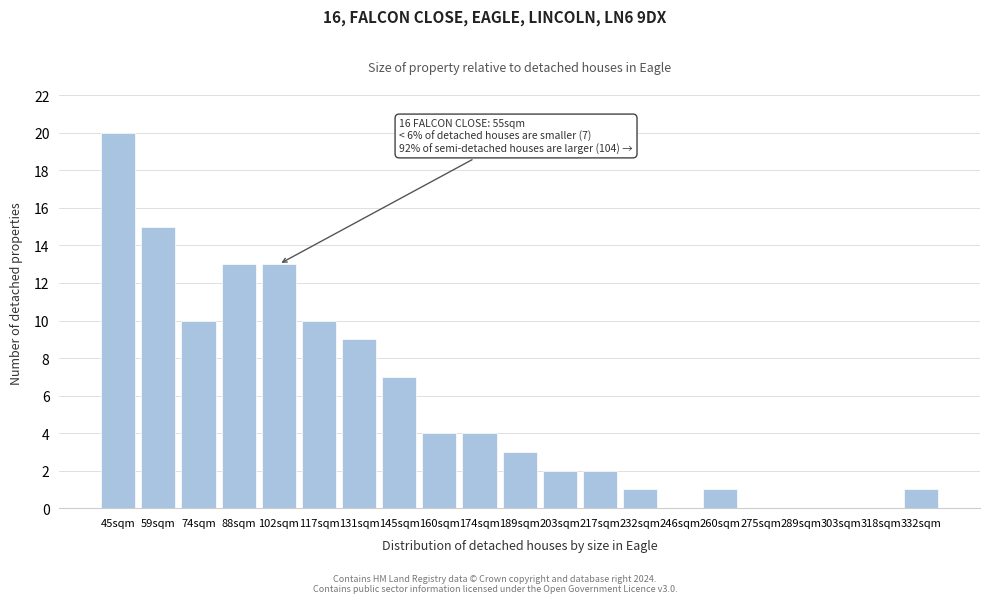

Reading left to right, list all the values displayed in this chart.

45sqm=20	59sqm=15	74sqm=10	88sqm=13	102sqm=13	117sqm=10	131sqm=9	145sqm=7	160sqm=4	174sqm=4	189sqm=3	203sqm=2	217sqm=2	232sqm=1	246sqm=0	260sqm=1	275sqm=0	289sqm=0	303sqm=0	318sqm=0	332sqm=1